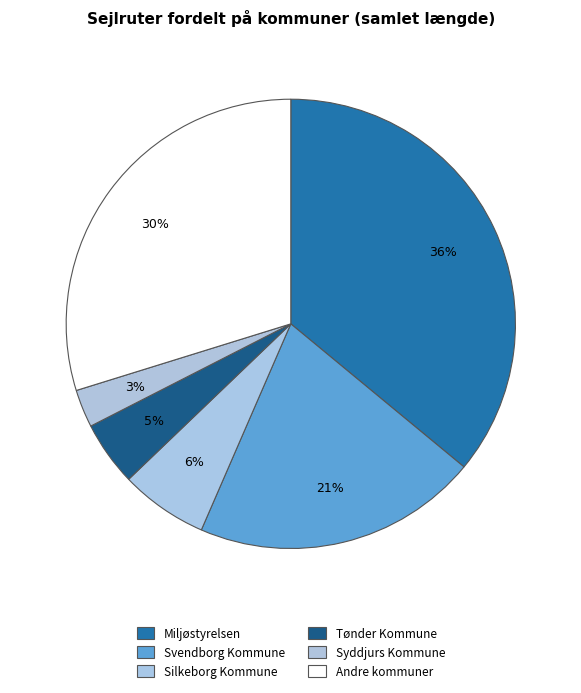

How many segments does this pie chart have?

6